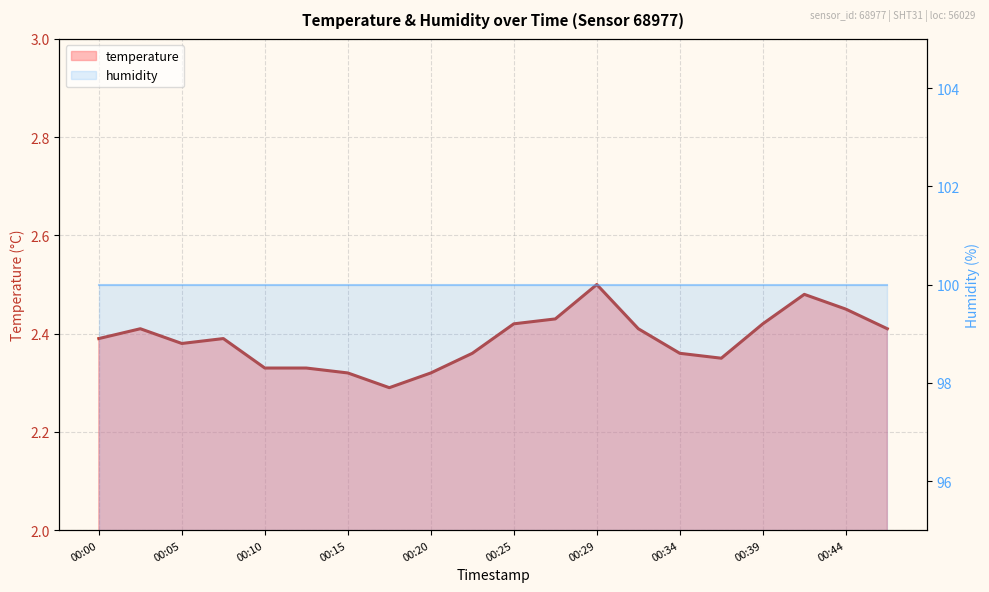

What is the highest value of the temperature line series?

2.5